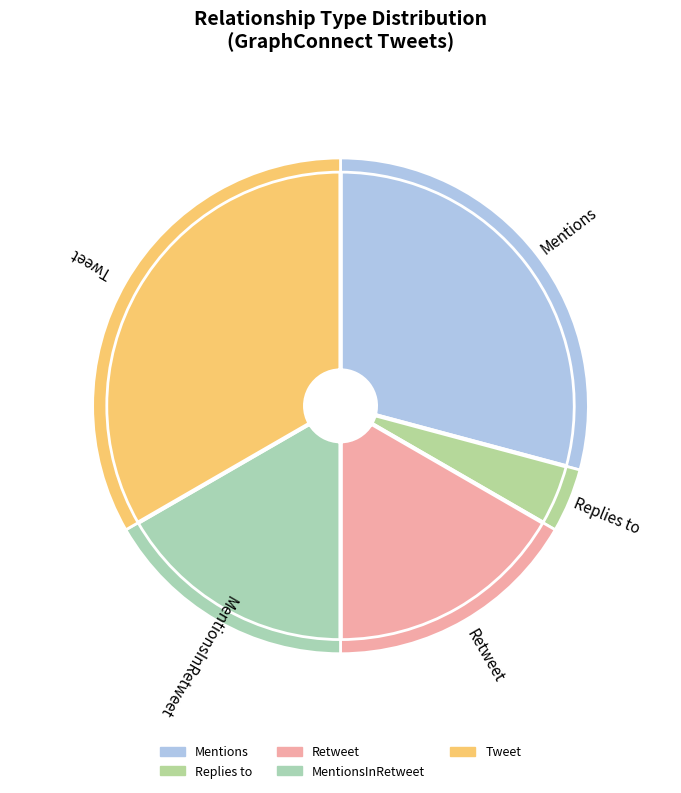

True or false: Retweet accounts for 12% of the total.

False